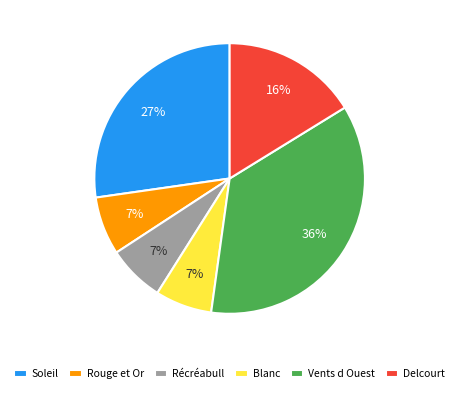

To the nearest percent, what percentage of the pie is Blanc?

7%